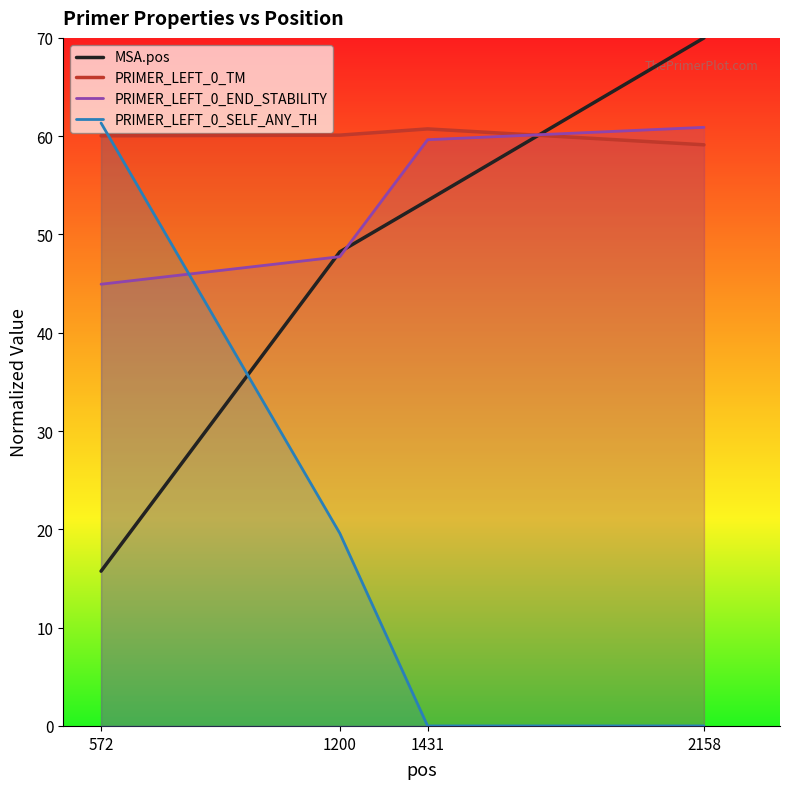

What is the maximum value shown in the chart?

70.0